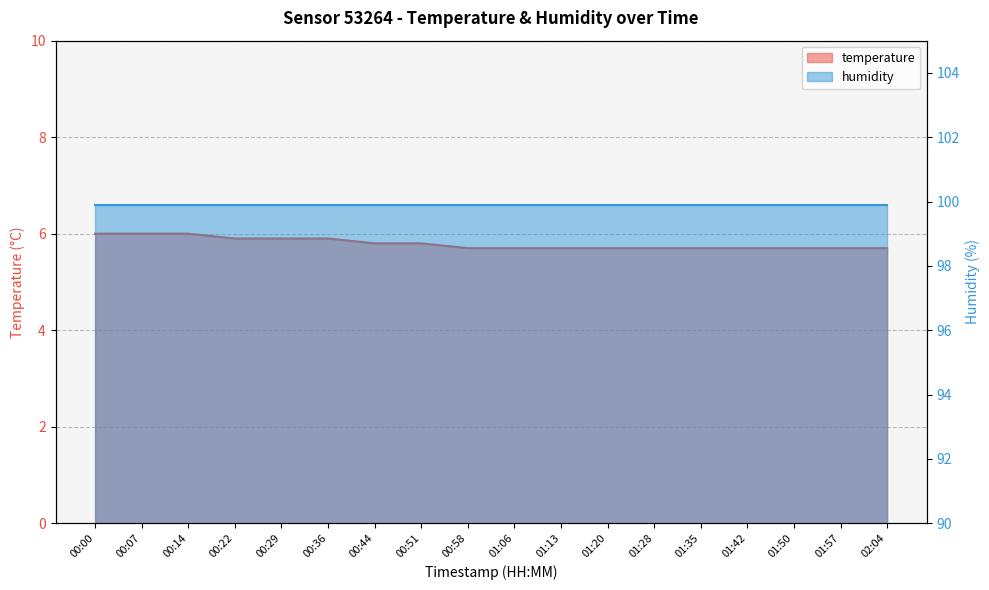

What is the value of the 9th point from the left?

5.7